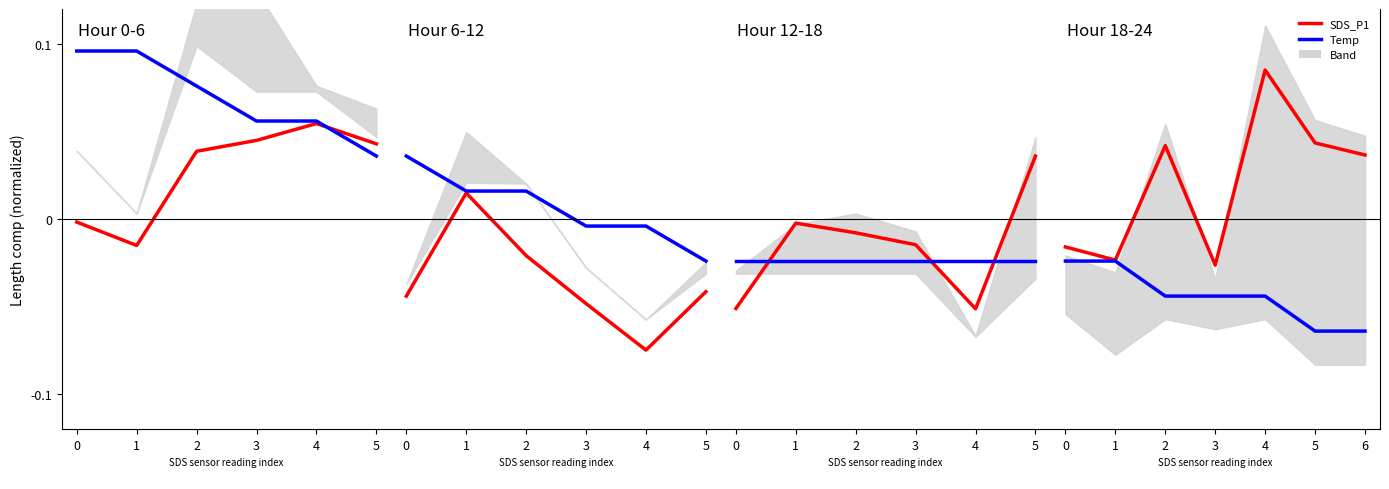

Which category has the lowest value across all series?

5